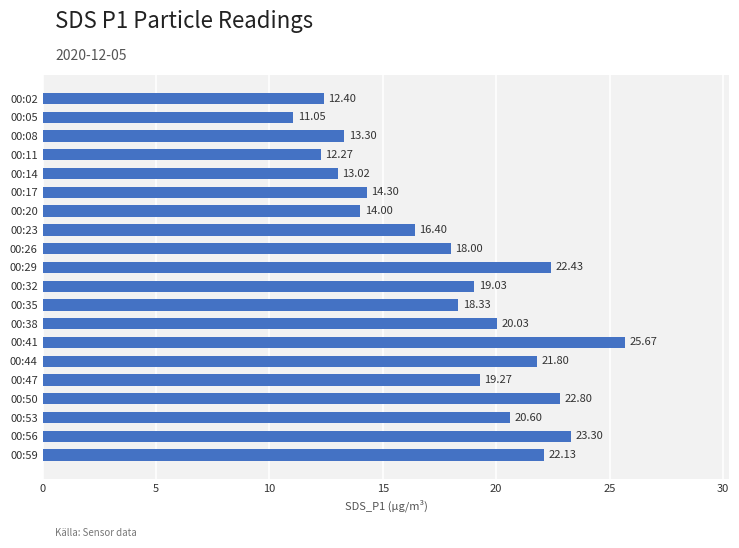

How many data points are above 19?

10